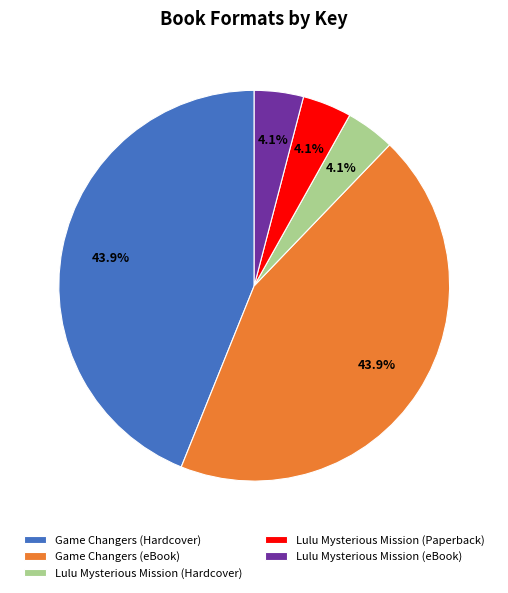

Does Lulu Mysterious Mission (Paperback) account for over 50% of the chart?

No